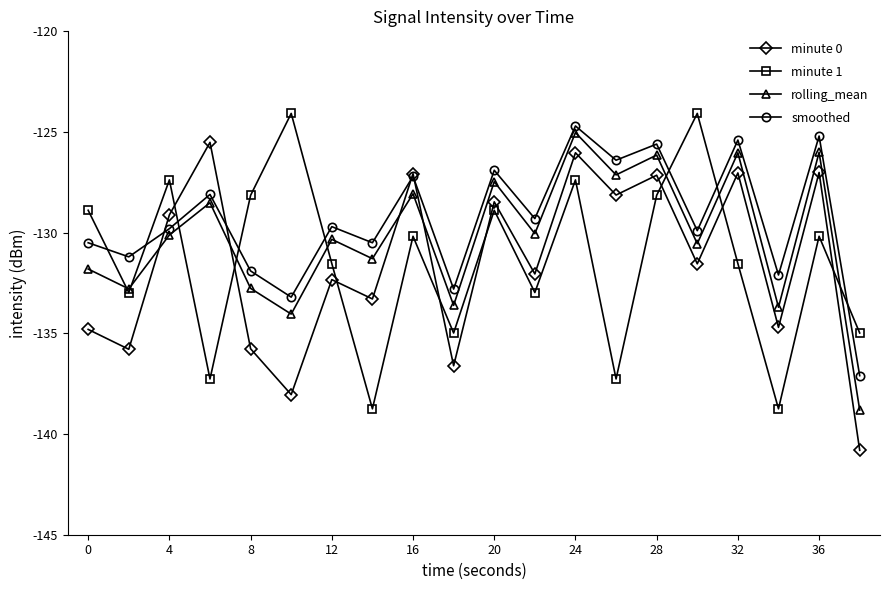

How many times do minute 0 and rolling_mean cross each other?

4